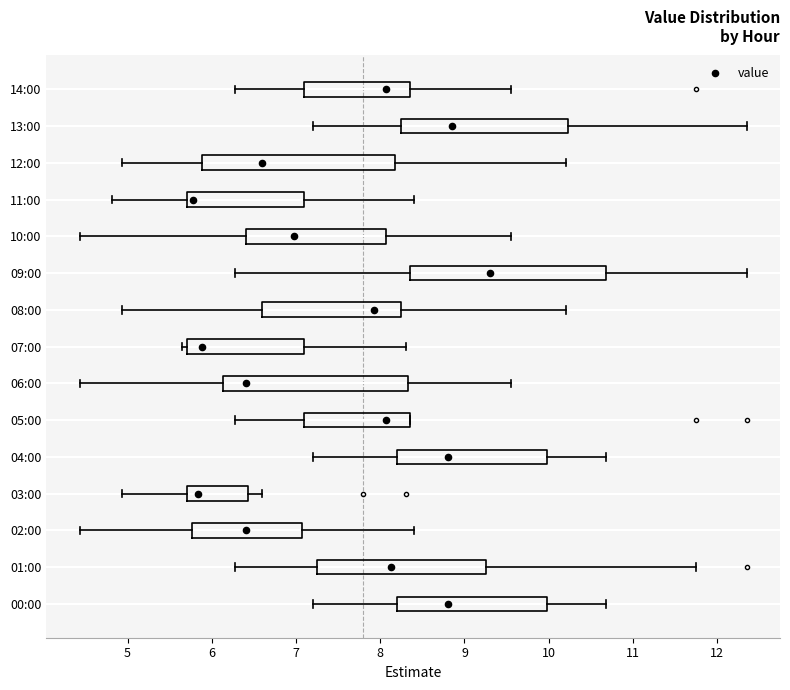

Reading bottom to top, transcribe this box plot: for each box, give where its median line is, the range the box spans, and where its two whiskers end, as read against the x-axis. The values are not printed on the chart, so give them approximately, as read against the axis.

00:00: median 8.8, box 8.2 to 10.0, whiskers 7.2 to 10.7
01:00: median 8.1, box 7.3 to 9.3, whiskers 6.3 to 11.8
02:00: median 6.4, box 5.8 to 7.1, whiskers 4.4 to 8.4
03:00: median 5.8, box 5.7 to 6.4, whiskers 4.9 to 6.6
04:00: median 8.8, box 8.2 to 10.0, whiskers 7.2 to 10.7
05:00: median 8.1, box 7.1 to 8.4, whiskers 6.3 to 8.4
06:00: median 6.4, box 6.1 to 8.3, whiskers 4.4 to 9.6
07:00: median 5.9, box 5.7 to 7.1, whiskers 5.7 (just left of the box's left edge) to 8.3
08:00: median 7.9, box 6.6 to 8.3, whiskers 4.9 to 10.2
09:00: median 9.3, box 8.4 to 10.7, whiskers 6.3 to 12.4
10:00: median 7.0, box 6.4 to 8.1, whiskers 4.4 to 9.6
11:00: median 5.8, box 5.7 to 7.1, whiskers 4.8 to 8.4
12:00: median 6.6, box 5.9 to 8.2, whiskers 4.9 to 10.2
13:00: median 8.9, box 8.3 to 10.2, whiskers 7.2 to 12.4
14:00: median 8.1, box 7.1 to 8.4, whiskers 6.3 to 9.6